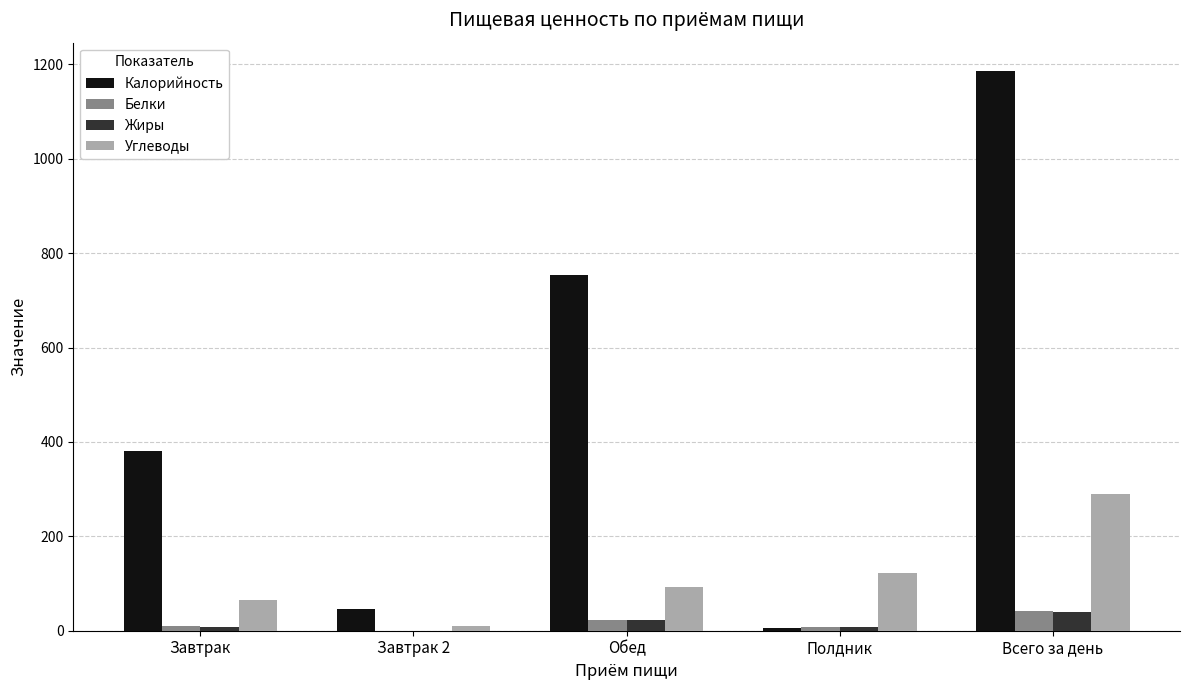

What is the total value across all series at Всего за день?

1557.9